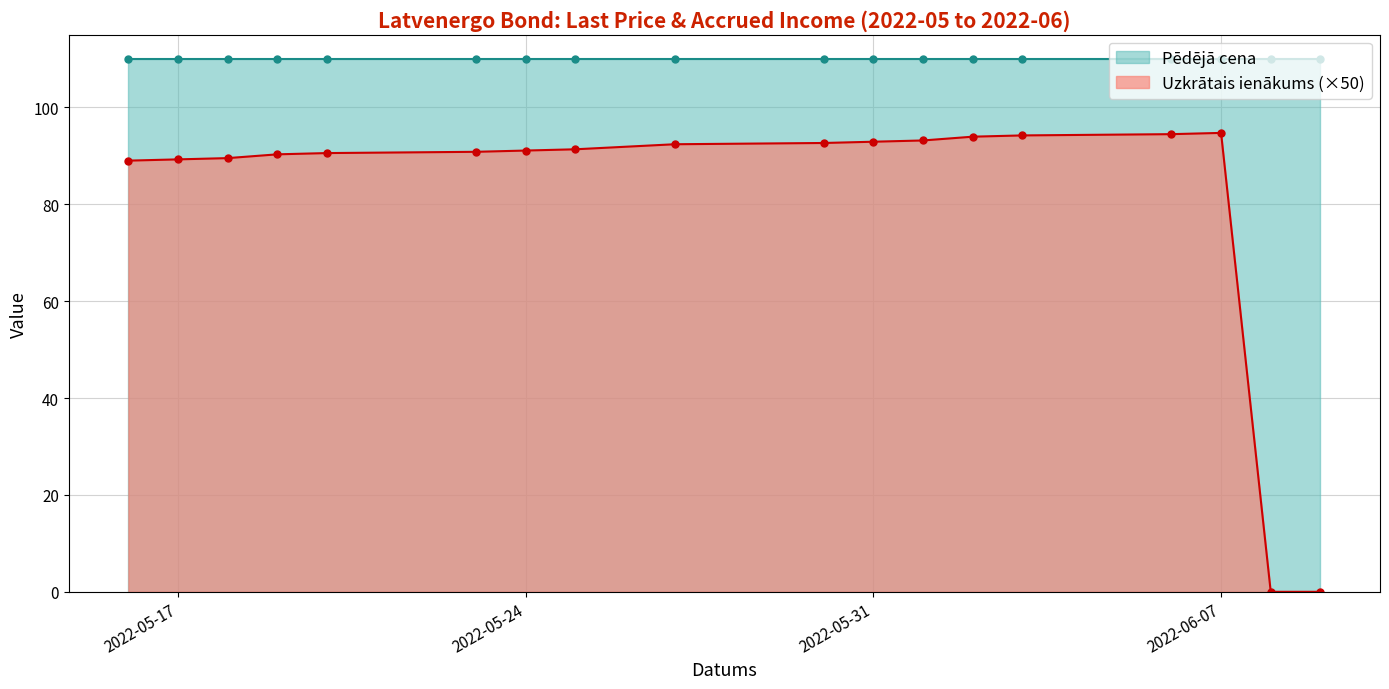

At which label does Pēdējā cena reach its peak?

2022-06-09